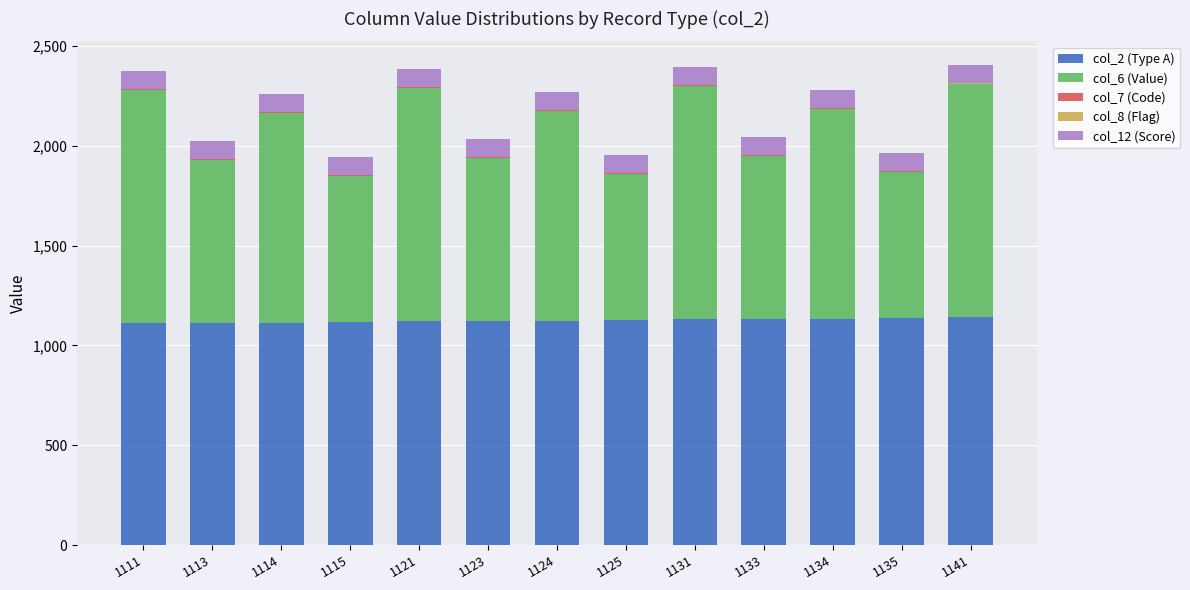

The value of col_2 (Type A) at 1124 is 285. True or false?

False